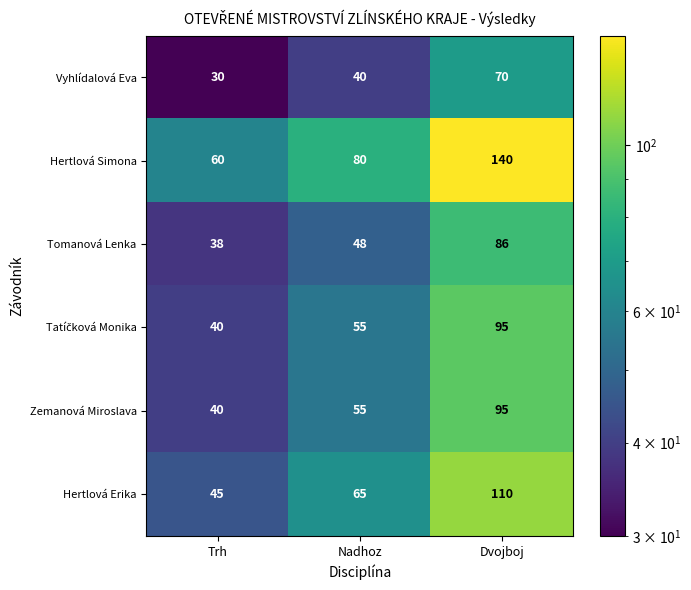

At which category is the sum across all series the highest?

Dvojboj